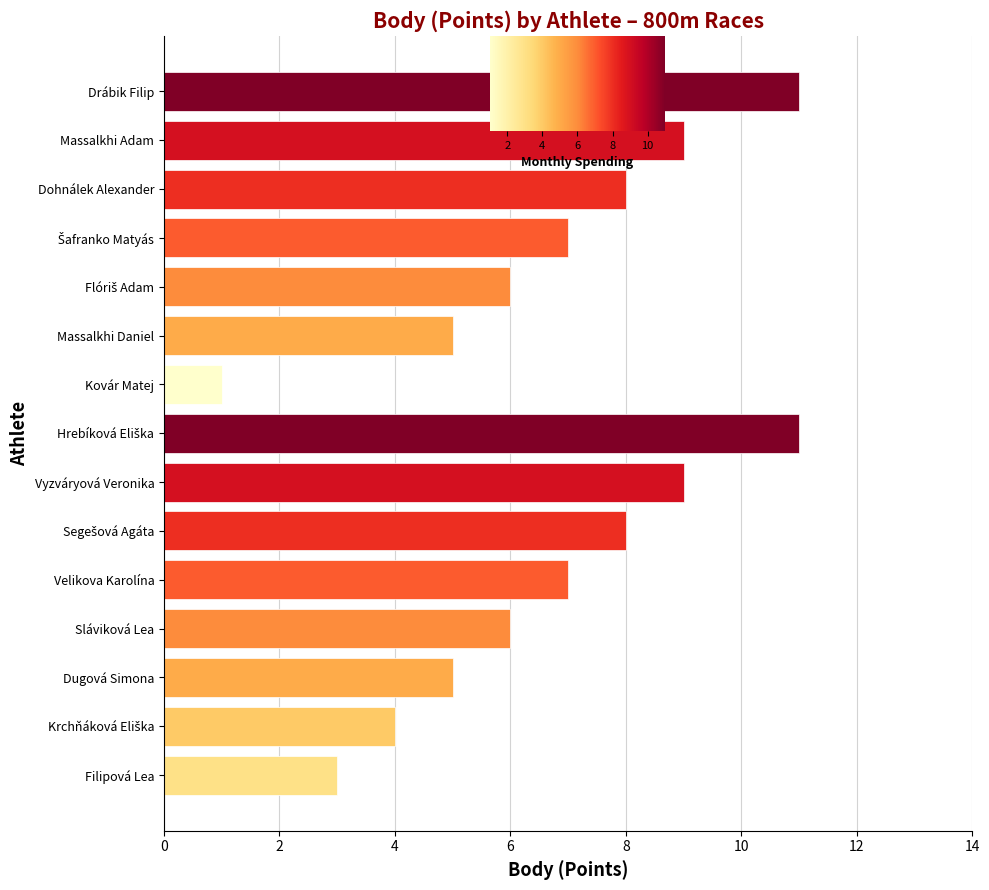

Does the chart contain stacked bars?

No